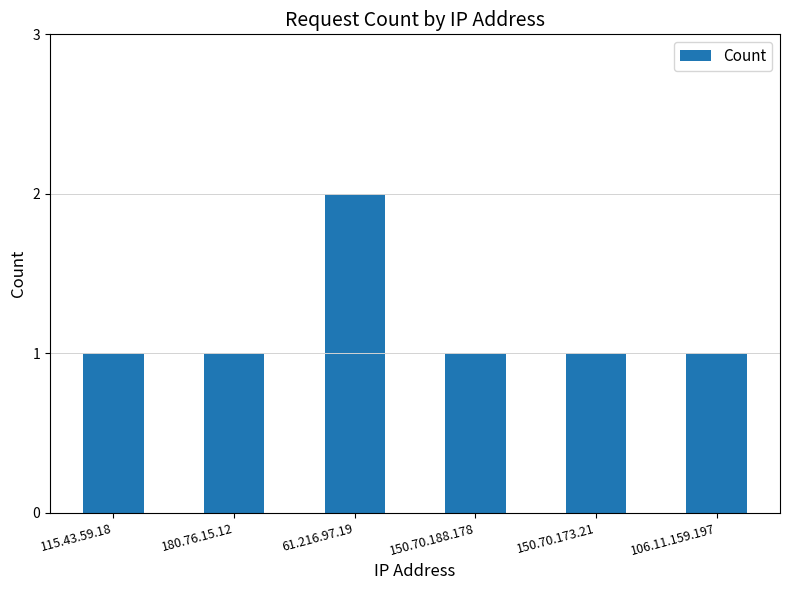

Reading left to right, list all the values displayed in this chart.

1	1	2	1	1	1